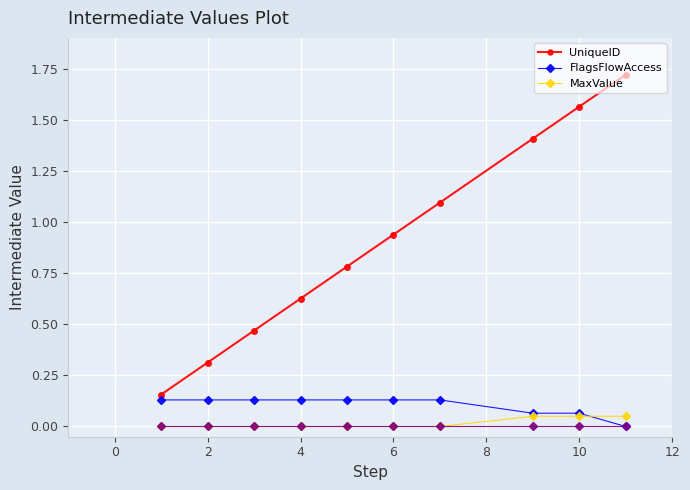

At how many categories does at least one series exceed 1?

4